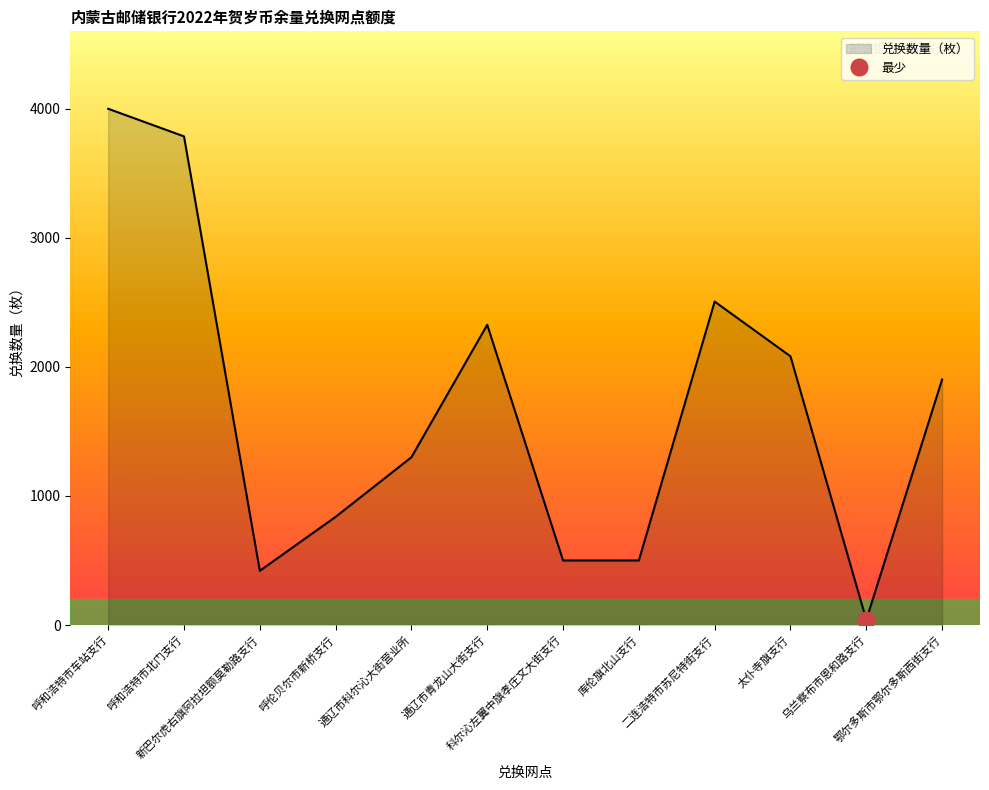

True or false: the data has more than 2 interior local peaks.

False